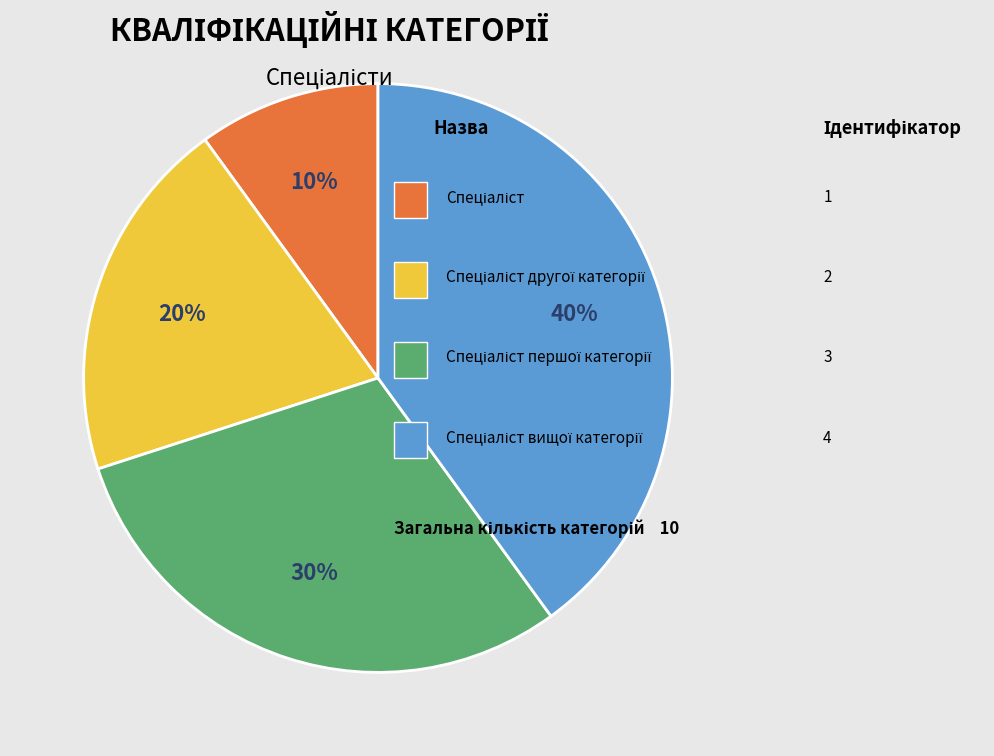

Does any single category account for the majority?

No